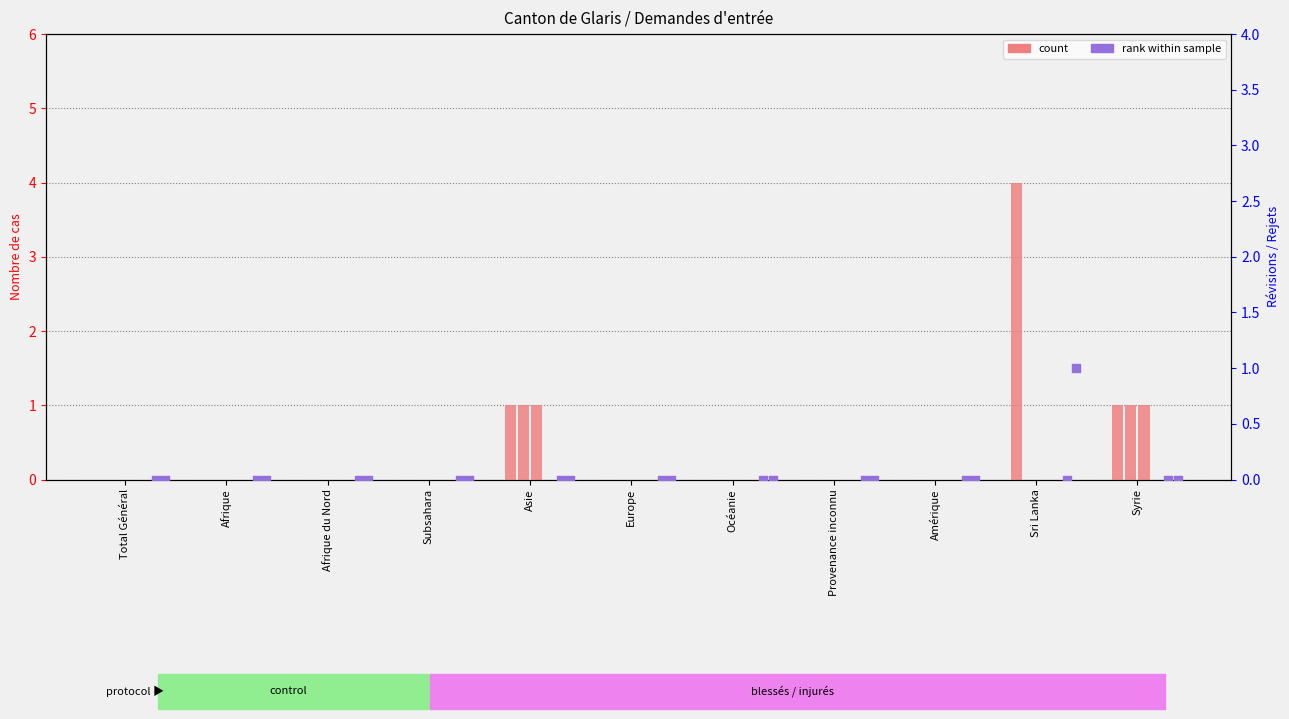

At how many categories does at least one series exceed 1?

1